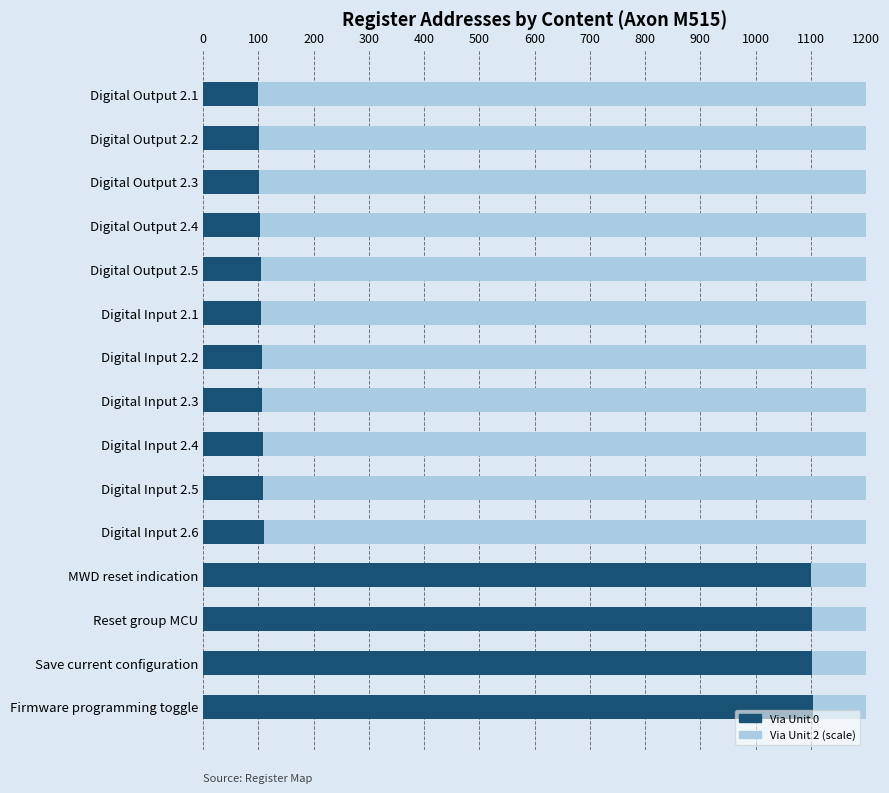

What is the change in value from Digital Output 2.5 to Digital Input 2.4?

+4